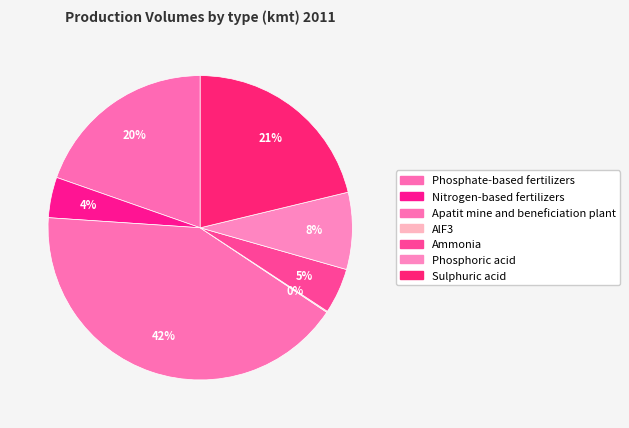

How many segments does this pie chart have?

7